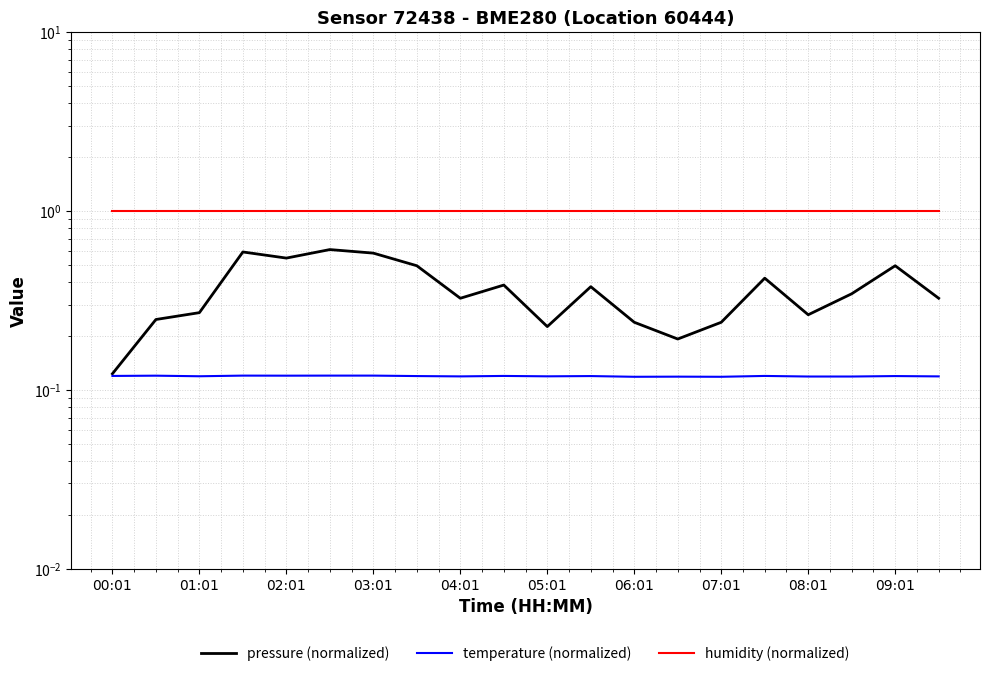

Which series has the largest range (max minus min)?

pressure (normalized)